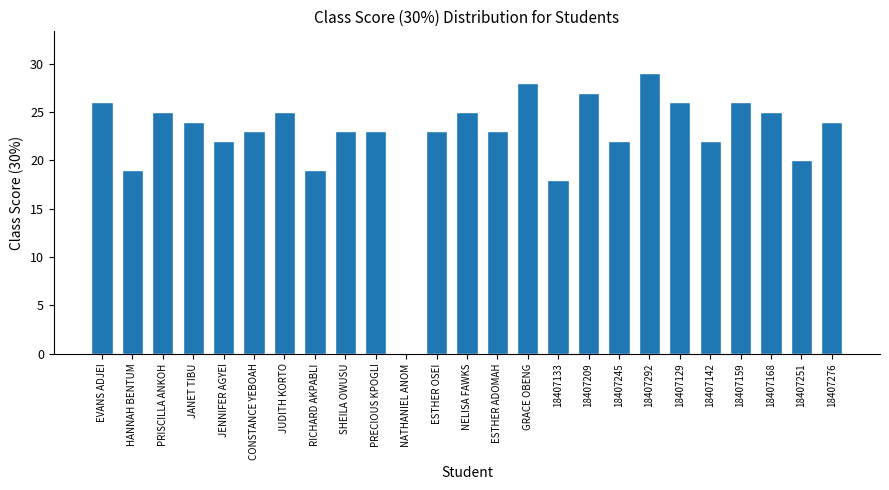

Between 18407129 and PRECIOUS KPOGLI, which is larger?

18407129